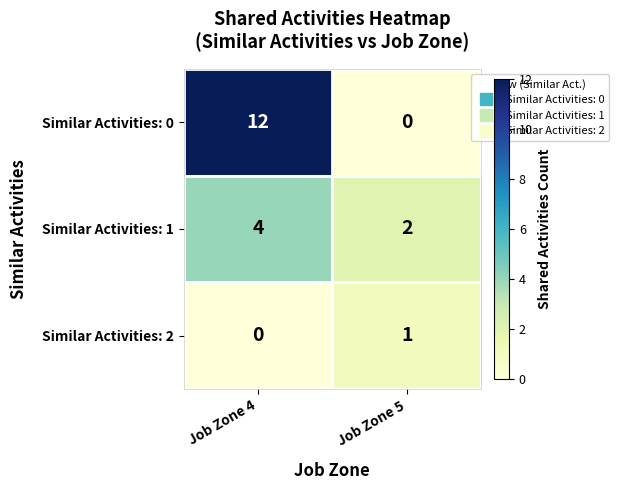

Rank the series by their average value, from highest to lowest.

Similar Activities: 0, Similar Activities: 1, Similar Activities: 2